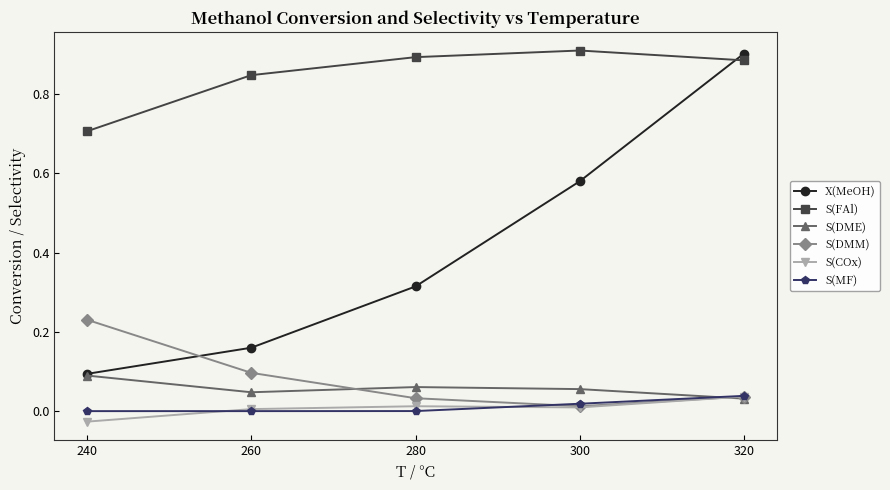

Does the chart display data point markers on the line(s)?

Yes